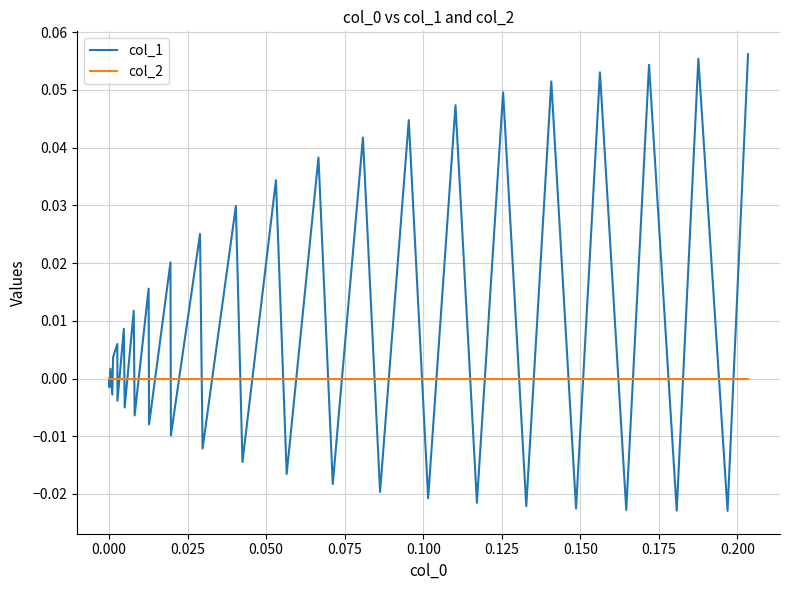

Which series has the largest total across all categories?

col_1